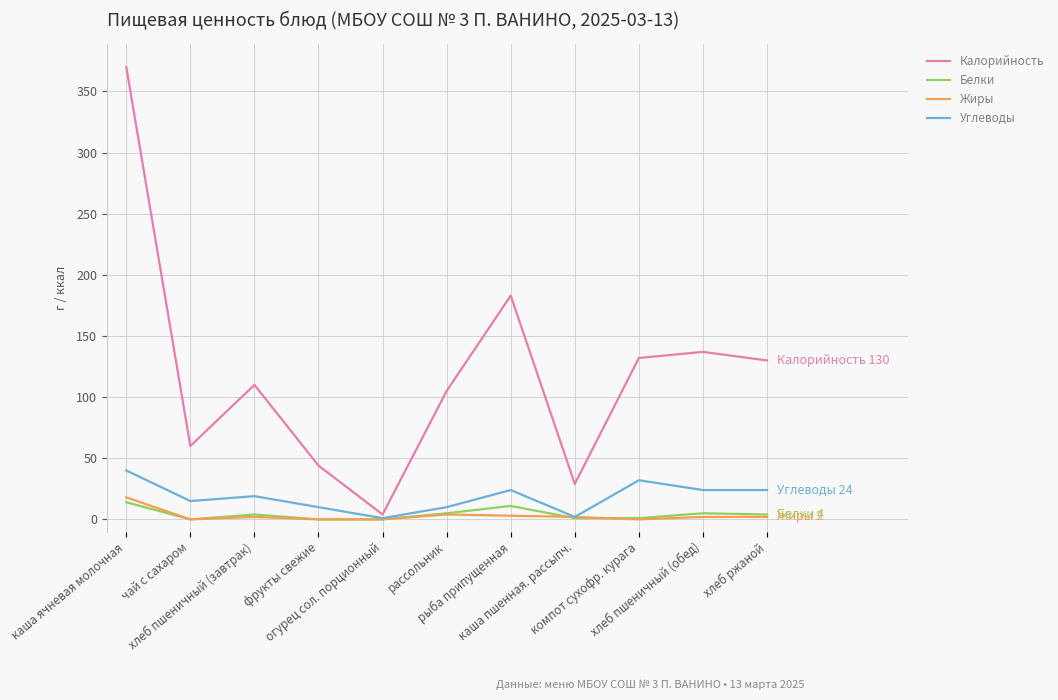

What is the maximum value for Калорийность?

370